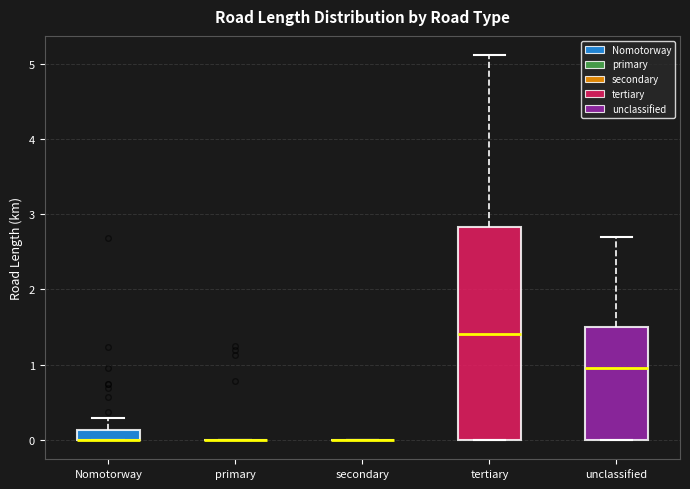

Which box is the tallest, from its lower edge to its upper edge?

tertiary